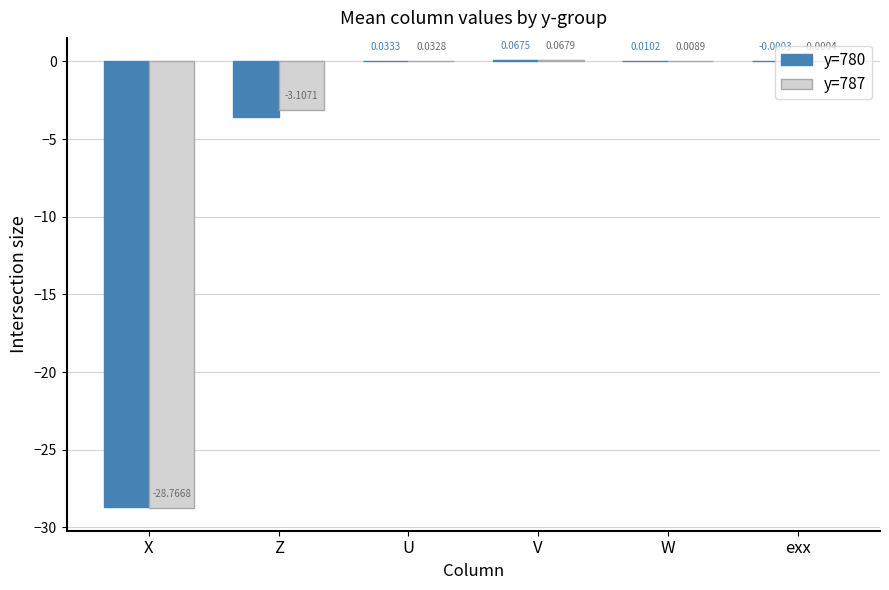

At which label does y=787 reach its peak?

V